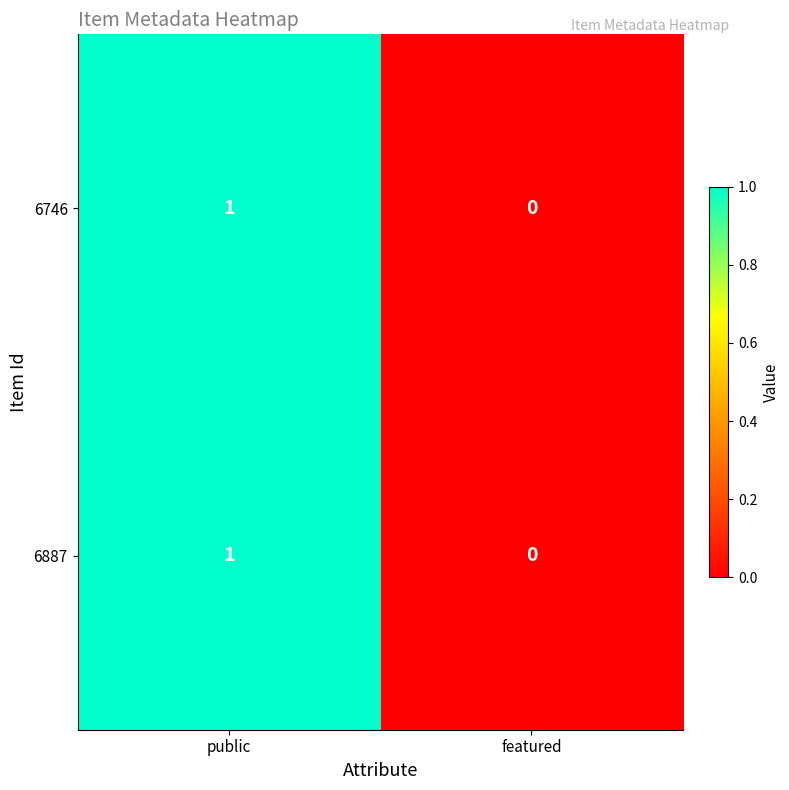

Which category has the highest value across all series?

public